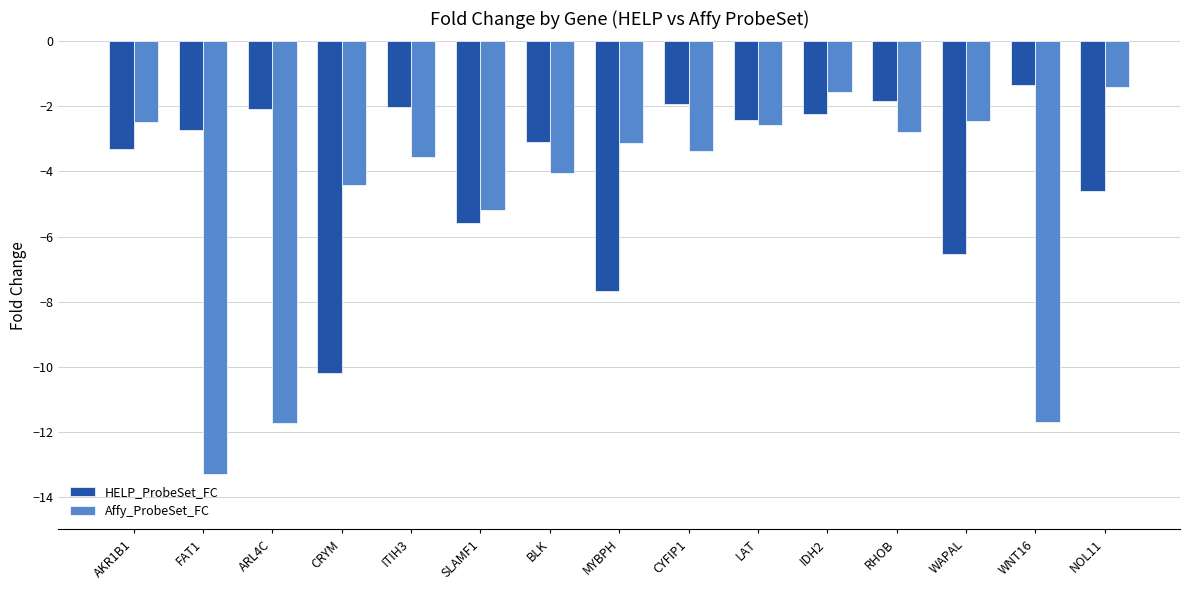

What is the approximate value of Affy_ProbeSet_FC at BLK?

-4.1